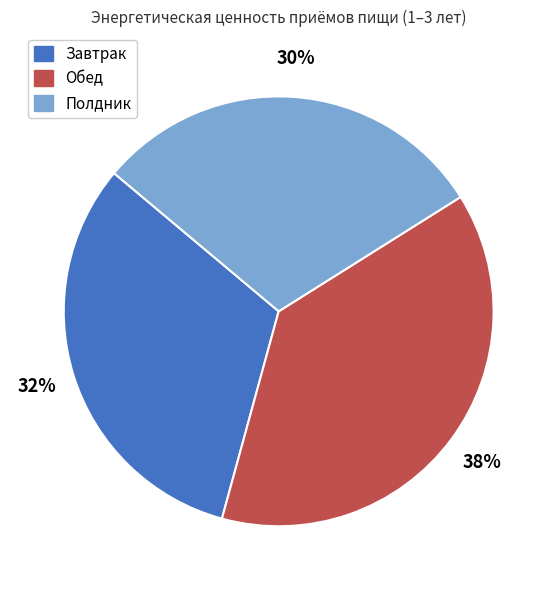

What is the smallest slice in the pie chart?

Полдник